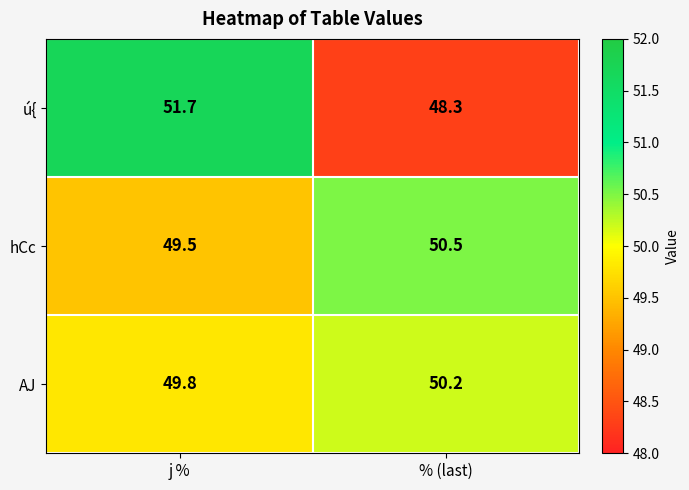

What value does the hCc series have at % (last)?

50.5